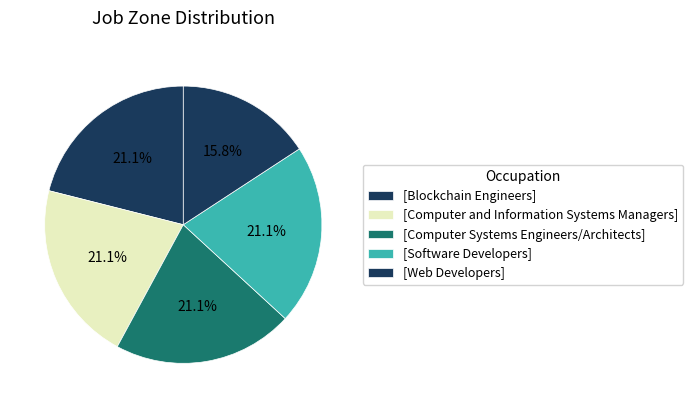

How many slices are in this pie chart?

5